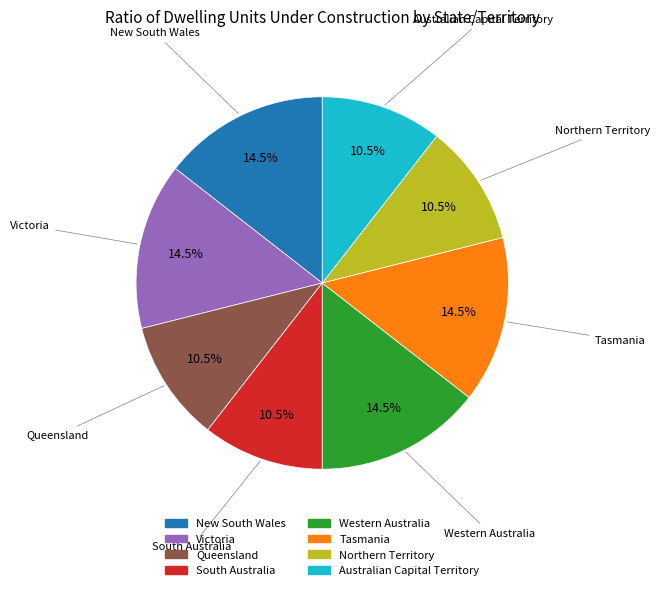

How many slices are in this pie chart?

8